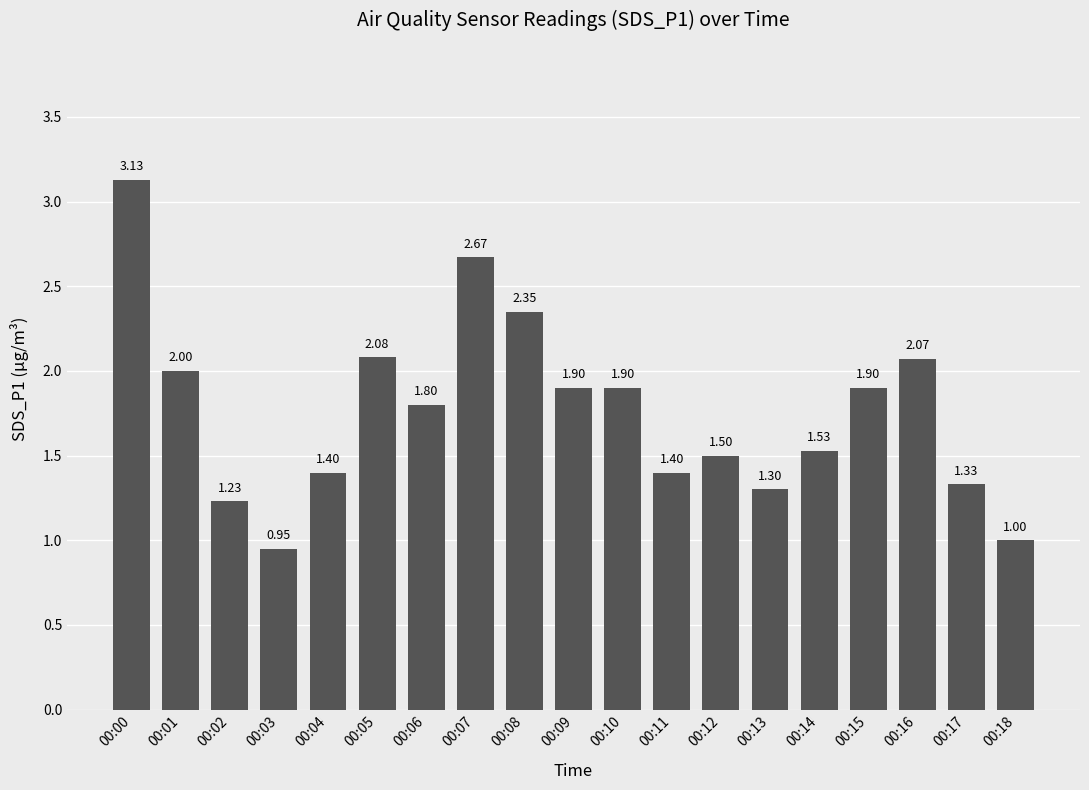

The chart shows a value of 0.6 at 00:11. True or false?

False